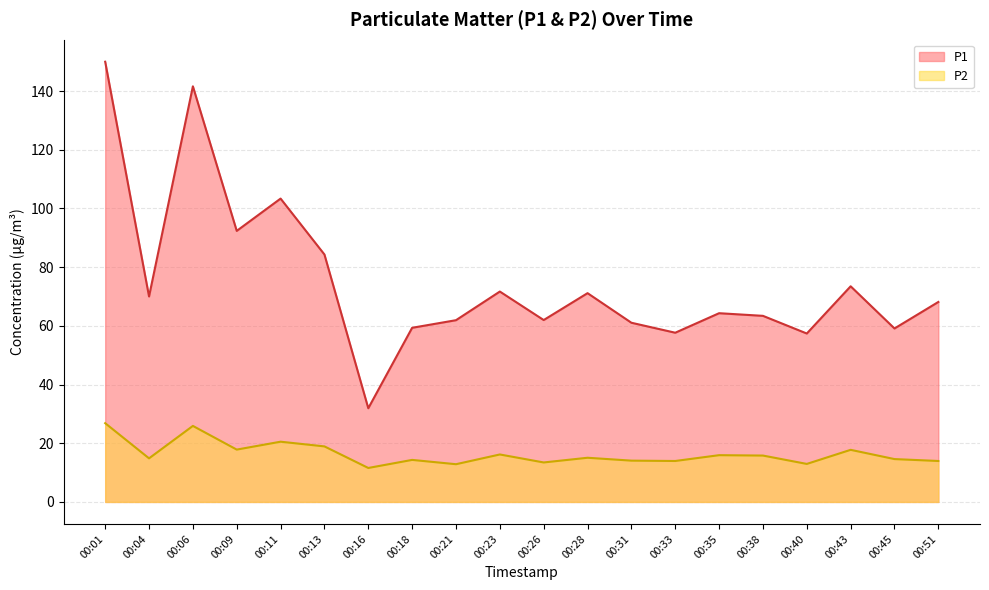

The P2 series shows 25.7 at 00:18. True or false?

False